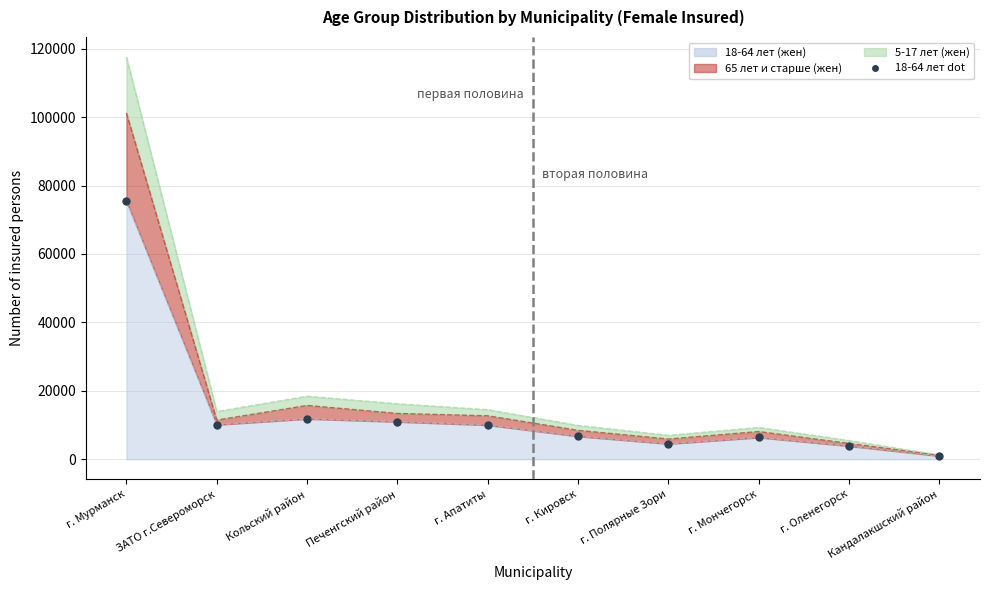

Which label corresponds to the smallest value in the chart?

Кандалакшский район